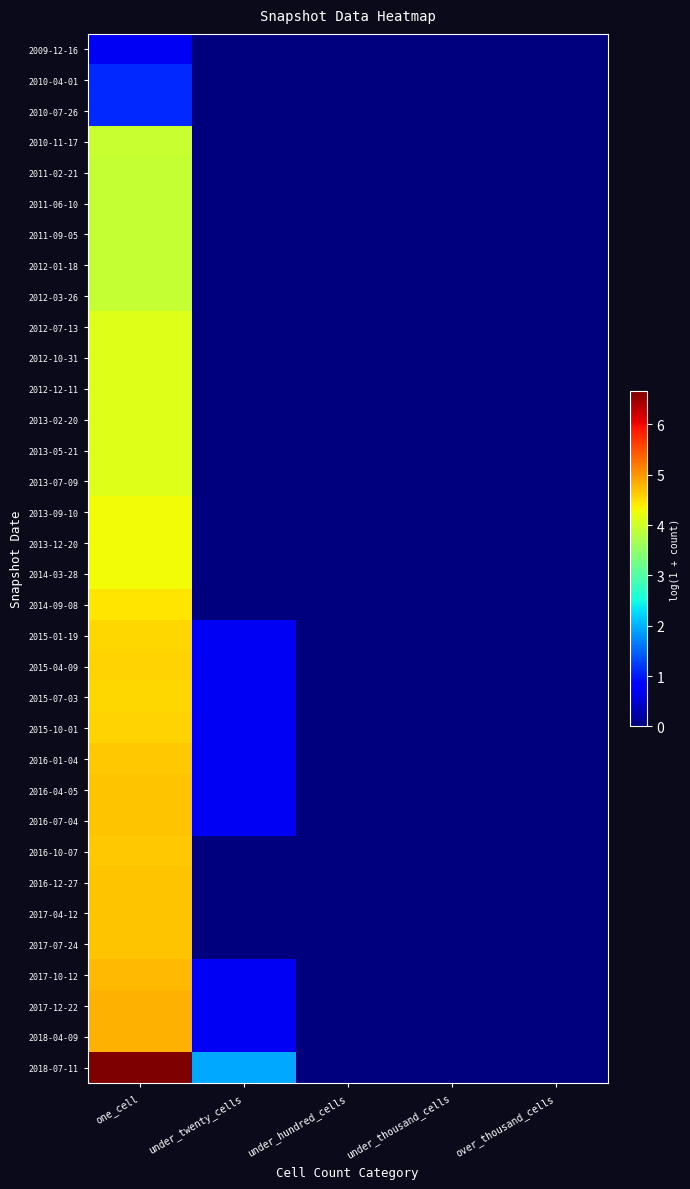

What is the maximum value shown in the chart?

6.7